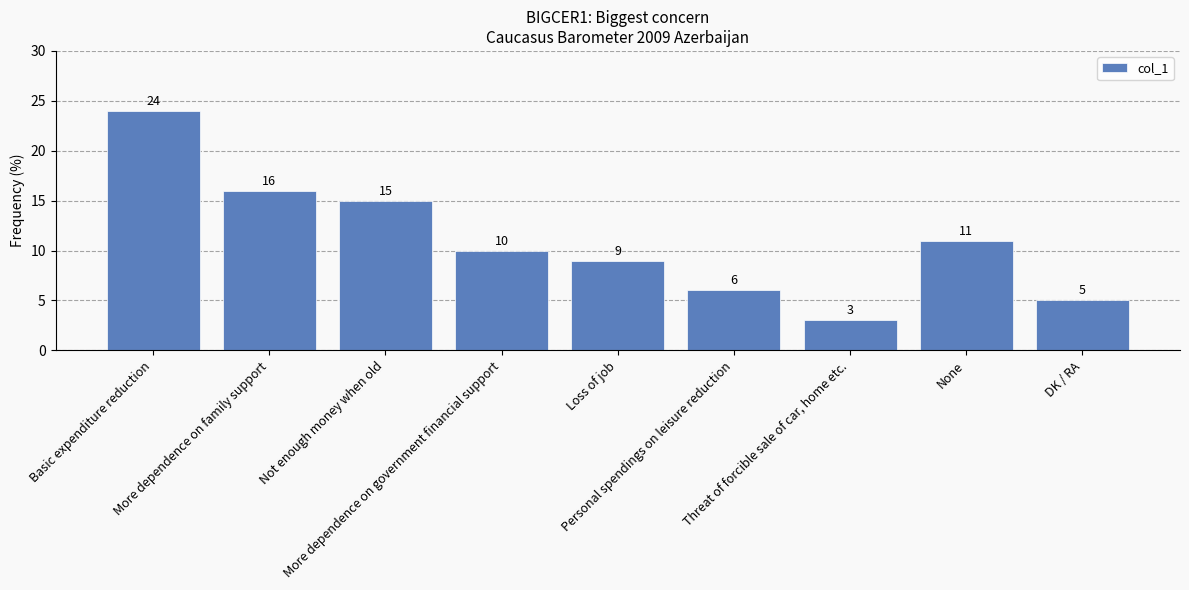

What is the average value?

11